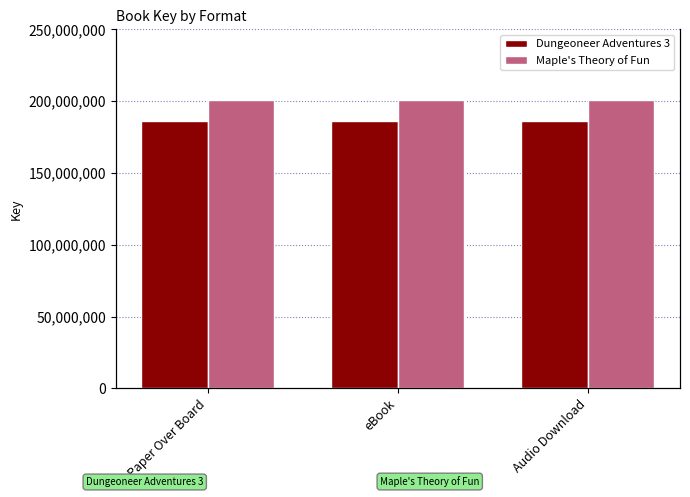

Does the chart contain stacked bars?

No